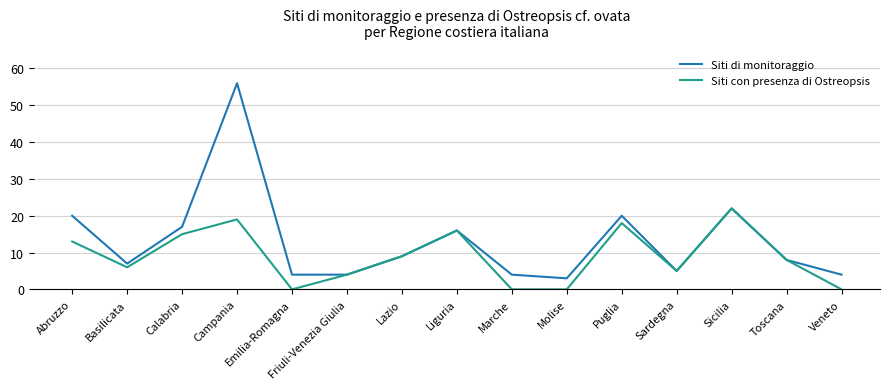

Which series has the largest range (max minus min)?

Siti di monitoraggio